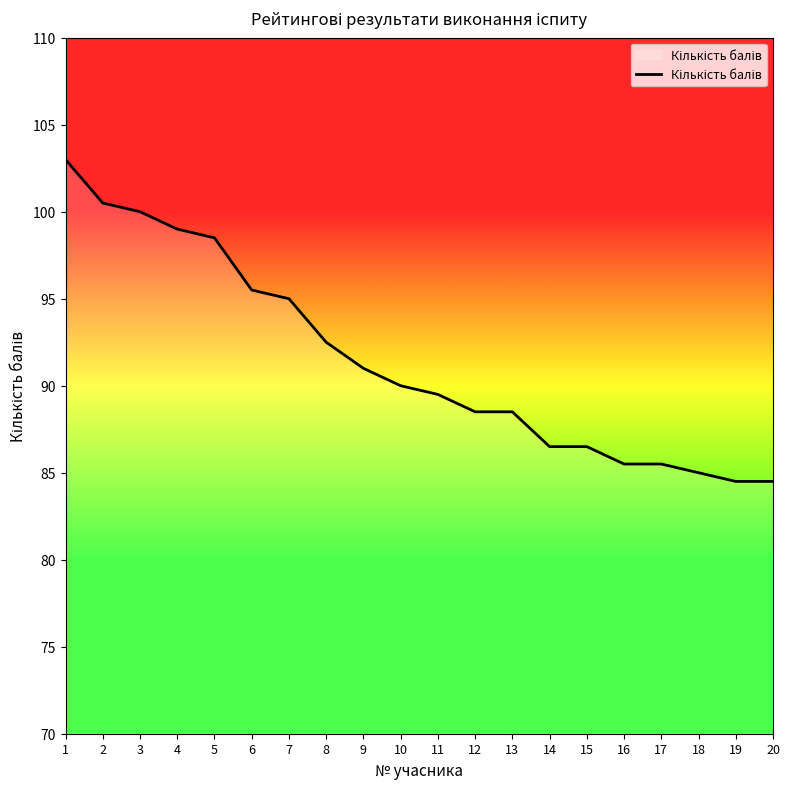

What is the change in value from 3 to 13?

-11.5